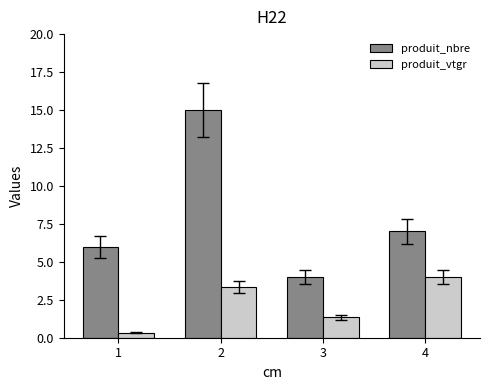

Reading right to left, extract all data points from this chart.

produit_nbre: 7.0	4.0	15.0	6.0
produit_vtgr: 4.0	1.4	3.3	0.3